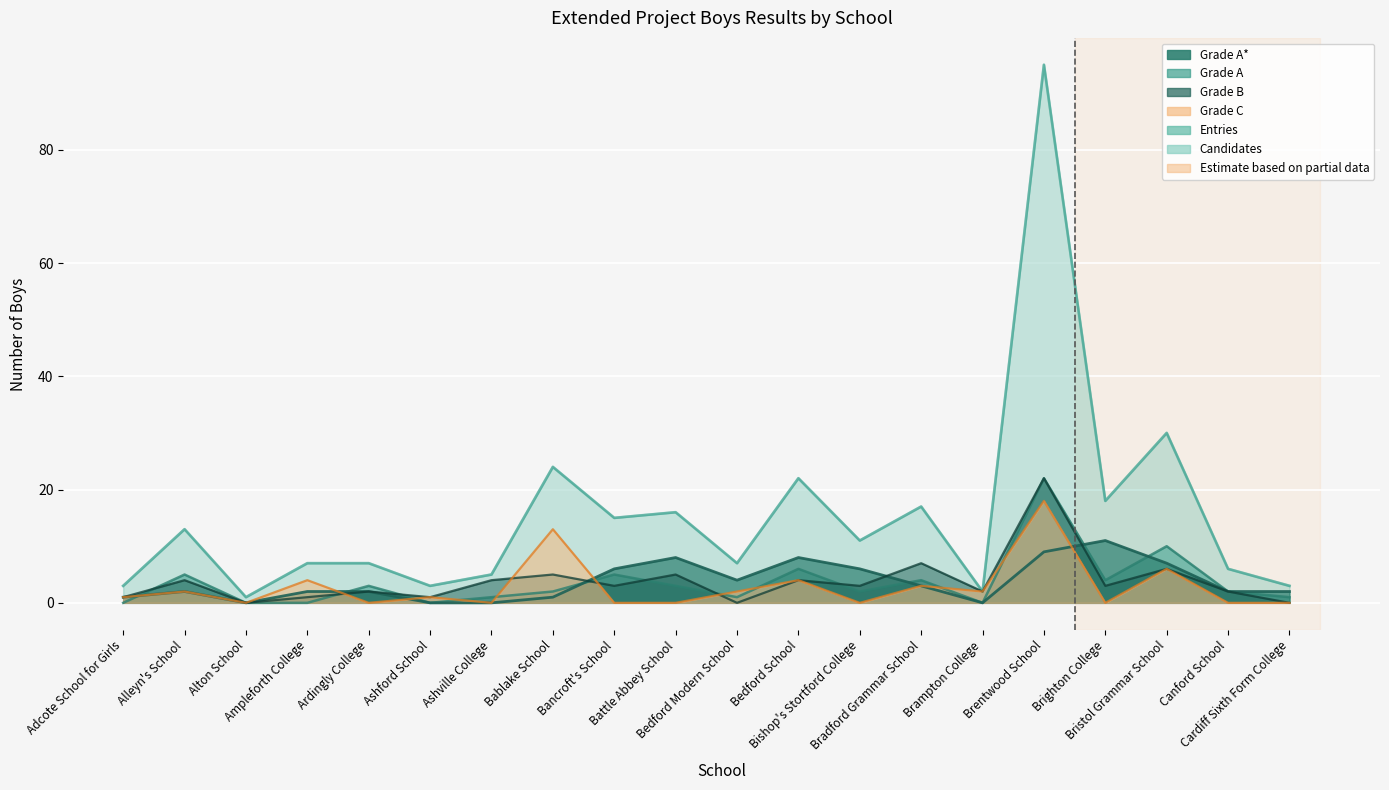

Reading left to right, extract all data points from this chart.

Candidates: 3	13	1	7	7	3	5	24	15	16	7	22	11	17	2	95	18	30	6	3
Entries: 3	13	1	7	7	3	5	24	15	16	7	22	11	17	2	95	18	30	6	3
A: 0	5	0	0	3	0	1	2	5	3	1	6	2	4	0	22	4	10	2	1
Astar: 1	2	0	2	2	0	0	1	6	8	4	8	6	3	0	9	11	7	2	2
B: 1	4	0	1	2	1	4	5	3	5	0	4	3	7	2	22	3	6	2	0
C: 1	2	0	4	0	1	0	13	0	0	2	4	0	3	2	18	0	6	0	0